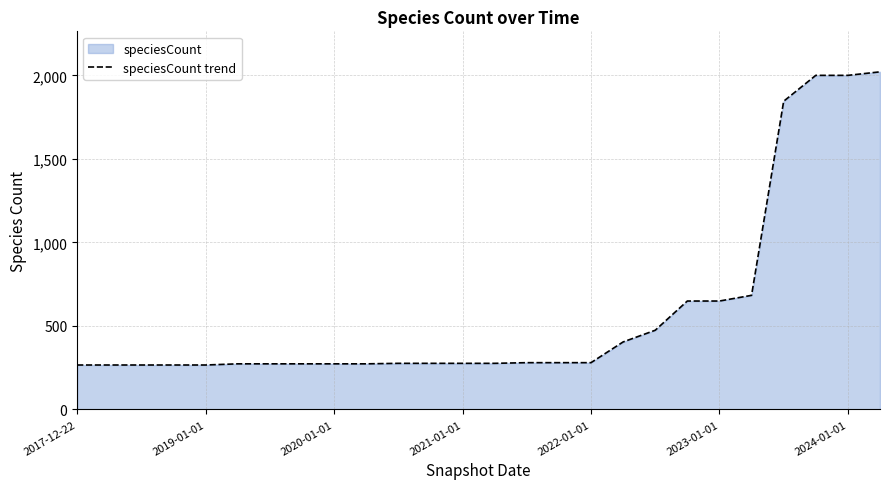

What is the greatest value displayed?

2021